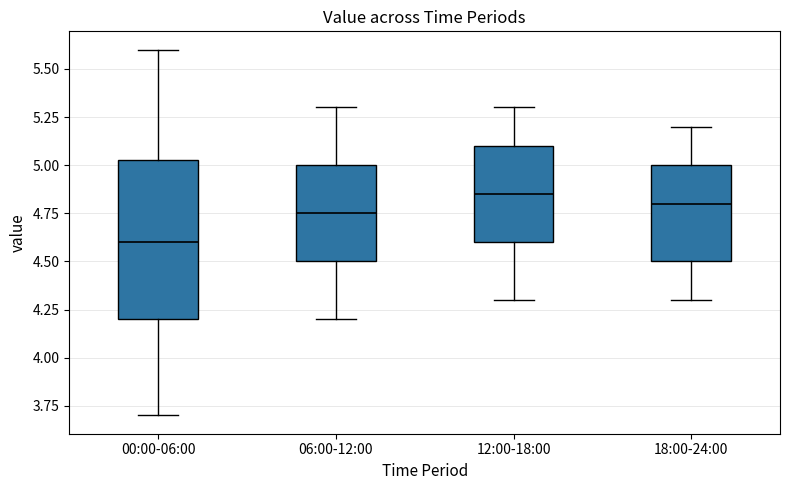

Which box's median line is the lowest?

00:00-06:00